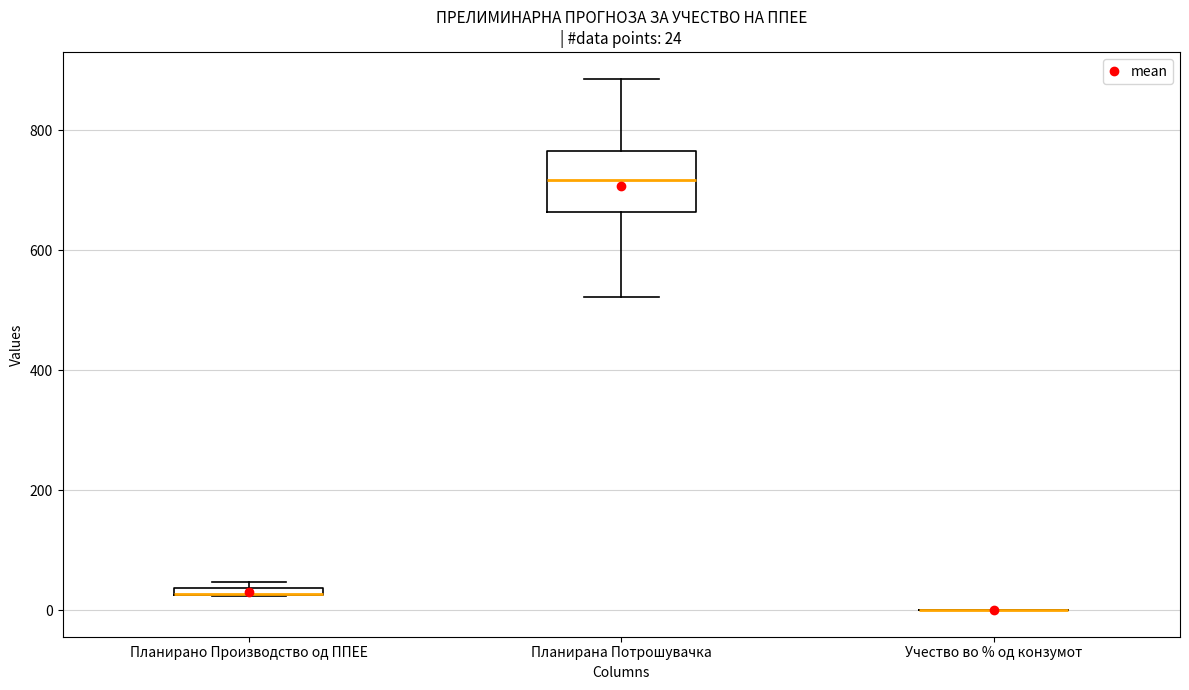

Which box is the tallest, from its lower edge to its upper edge?

Планирана Потрошувачка